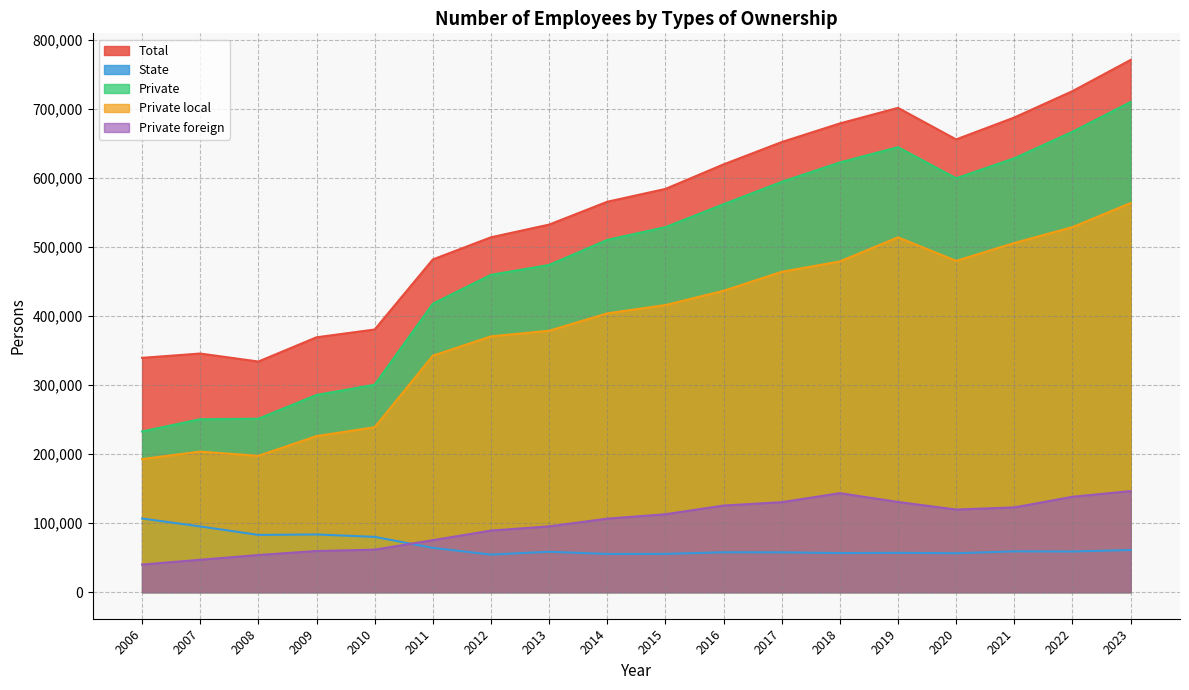

Does the chart have visible grid lines?

Yes